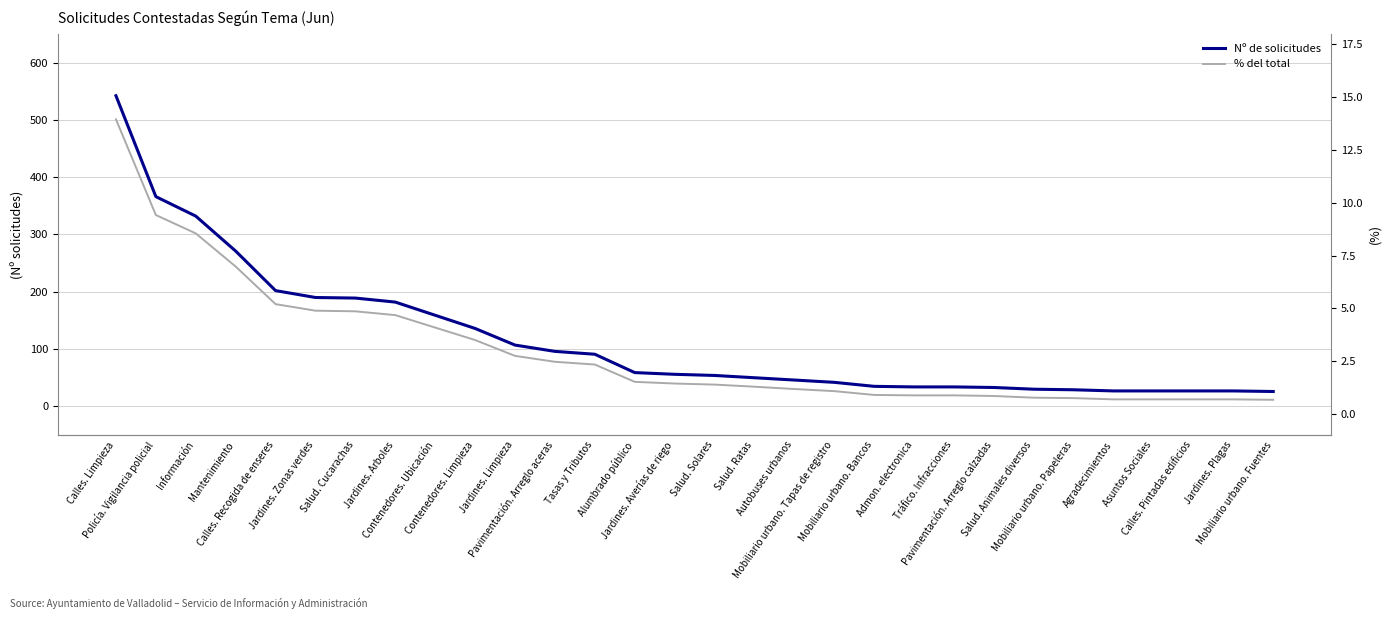

Which series has the largest total across all categories?

Nº de solicitudes